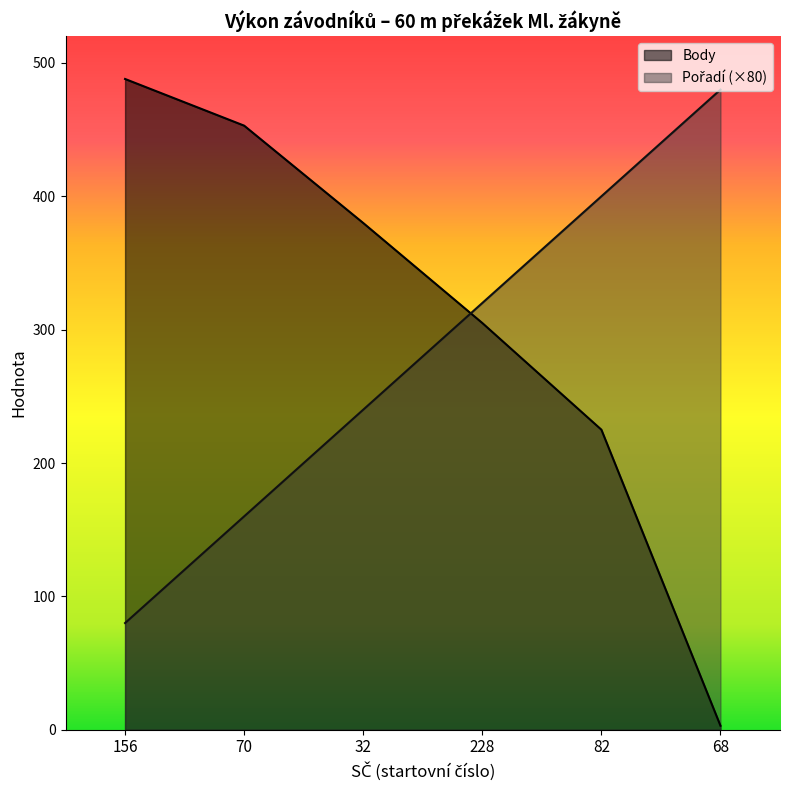

What is the difference between the highest and lowest values at 68?

477